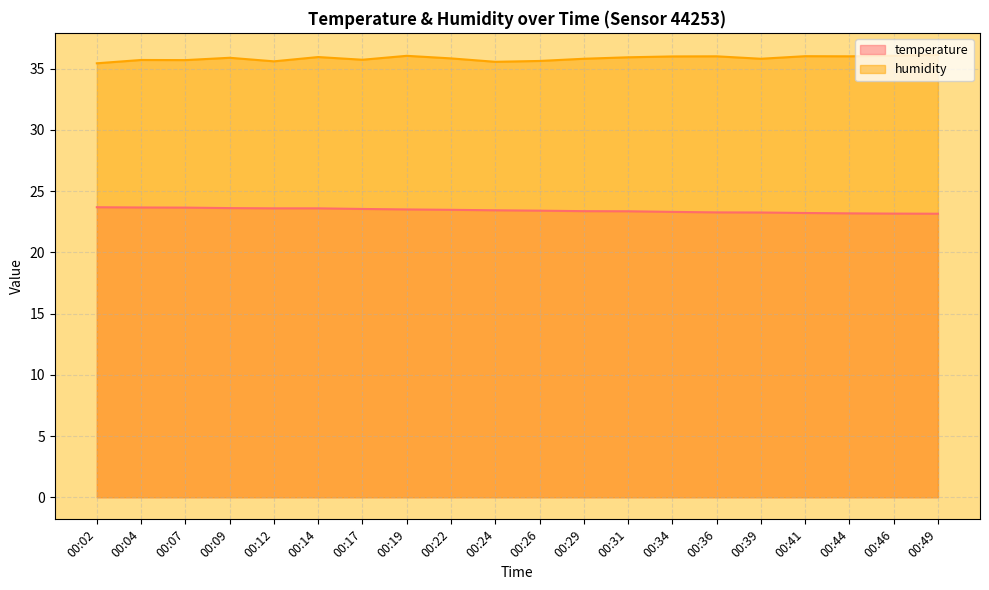

Between 00:19 and 00:39, which series saw the biggest shift?

temperature